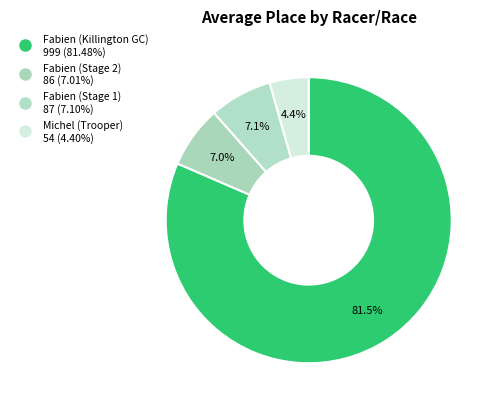

Count the number of slices in the pie.

4